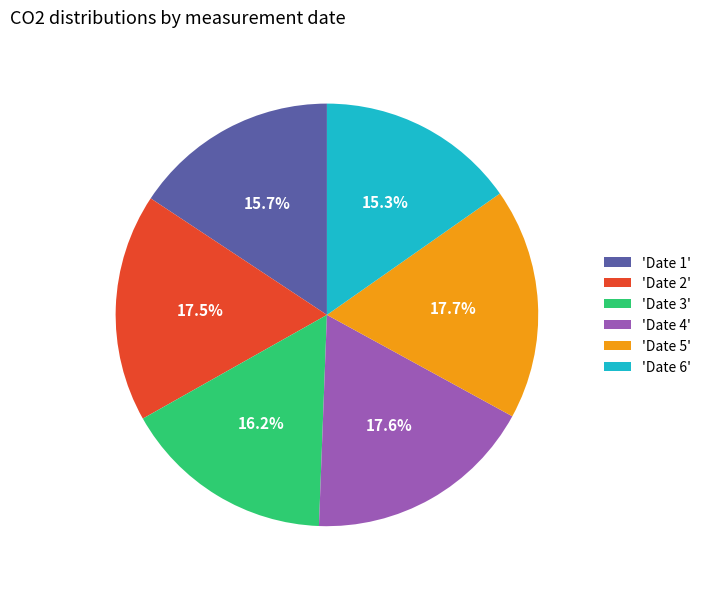

To the nearest percent, what is the difference between the largest and smallest slice percentages?

2%